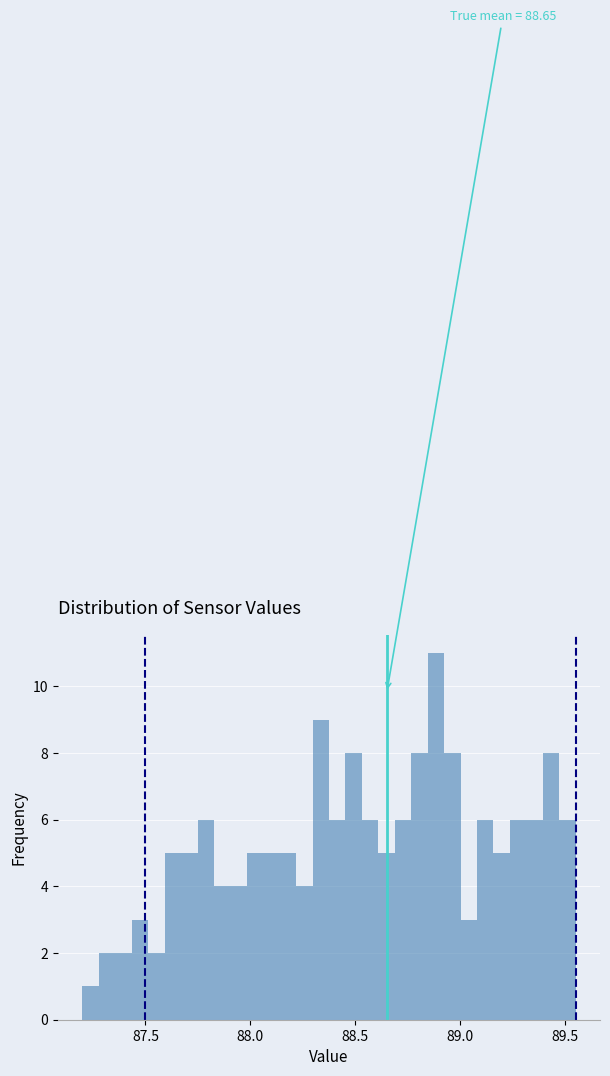

Around what value on the x-axis is the tallest bar? Give the approximate position of its centre, as read against the axis.

88.90